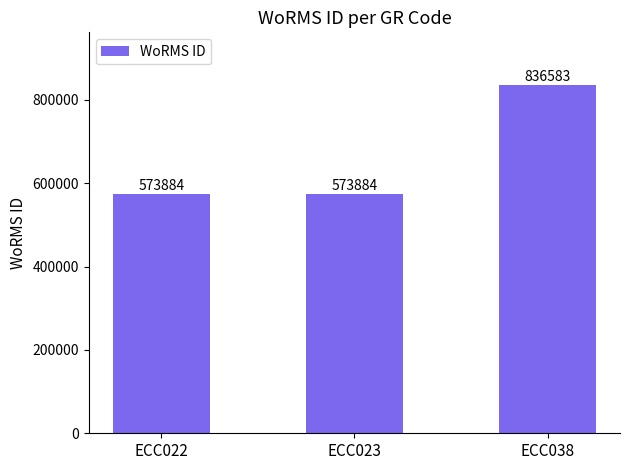

What is the ratio of the value at ECC022 to the value at ECC023?

1.0